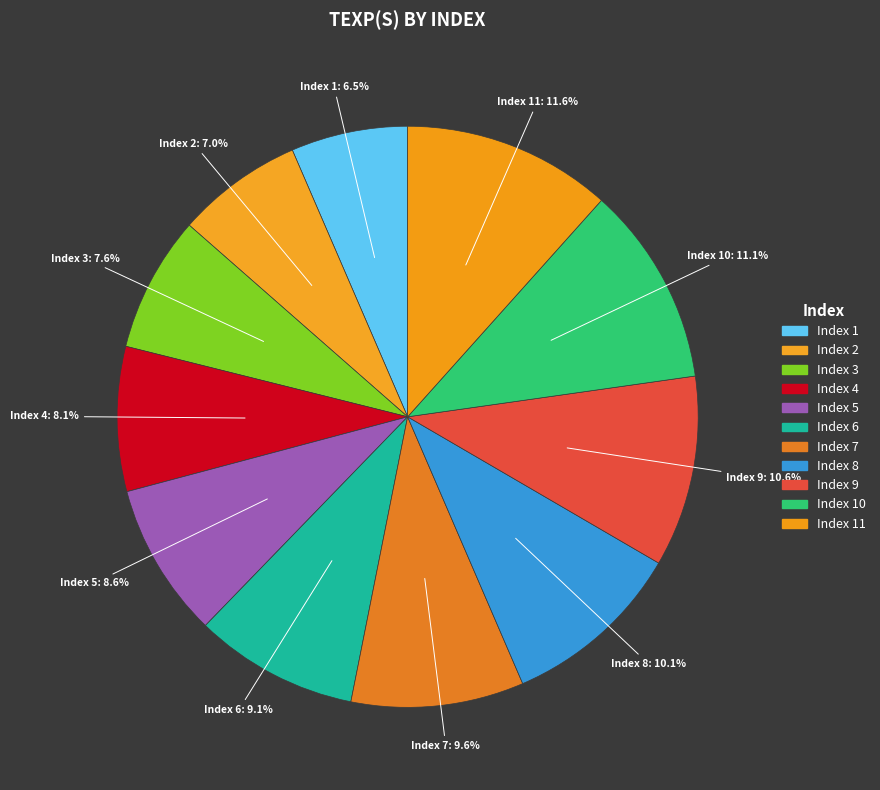

Count the number of slices in the pie.

11